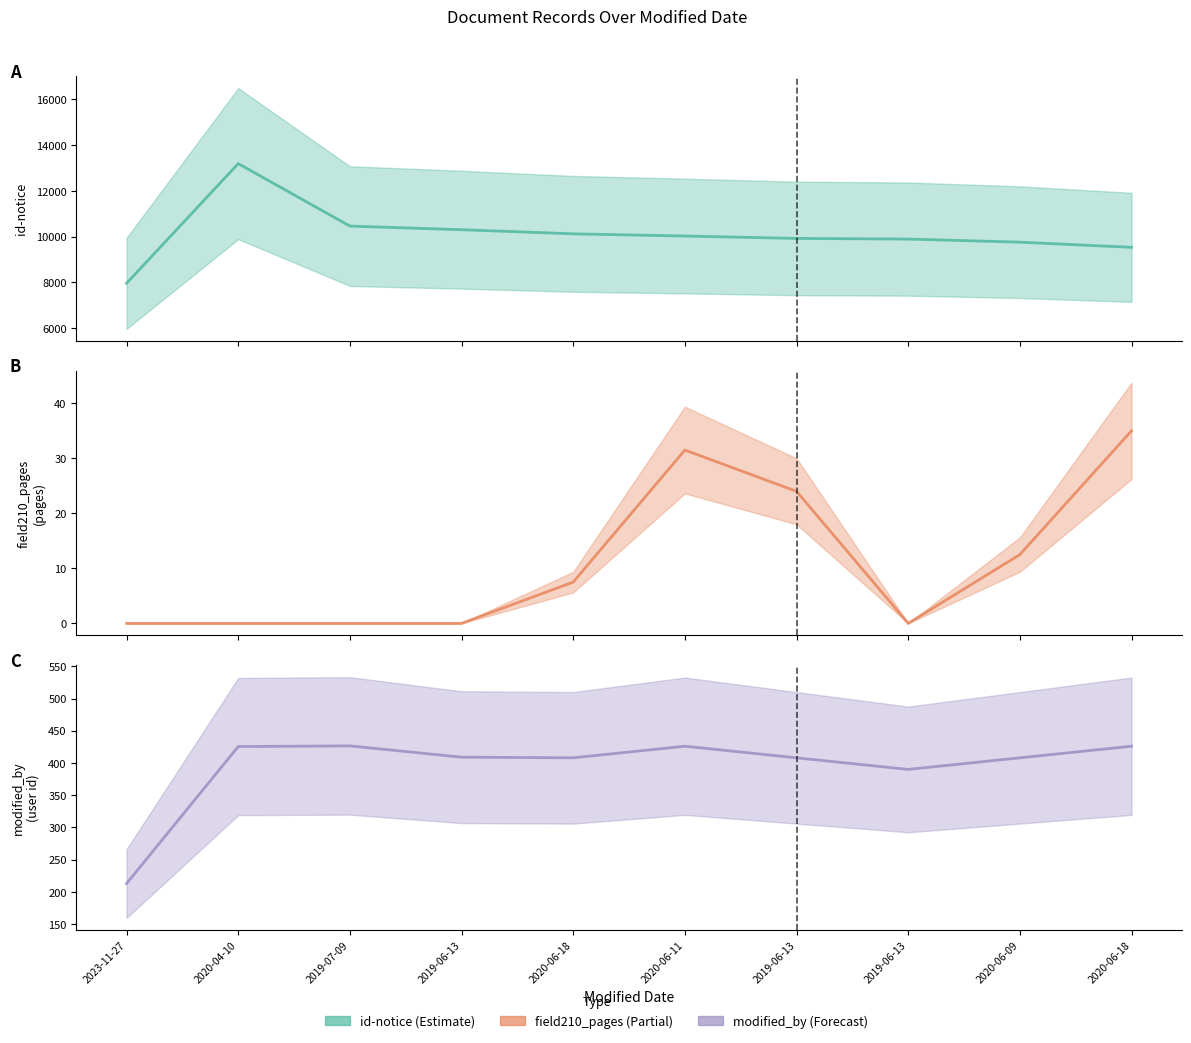

What is the difference between the highest and lowest values at 2019-07-09?

10464.5